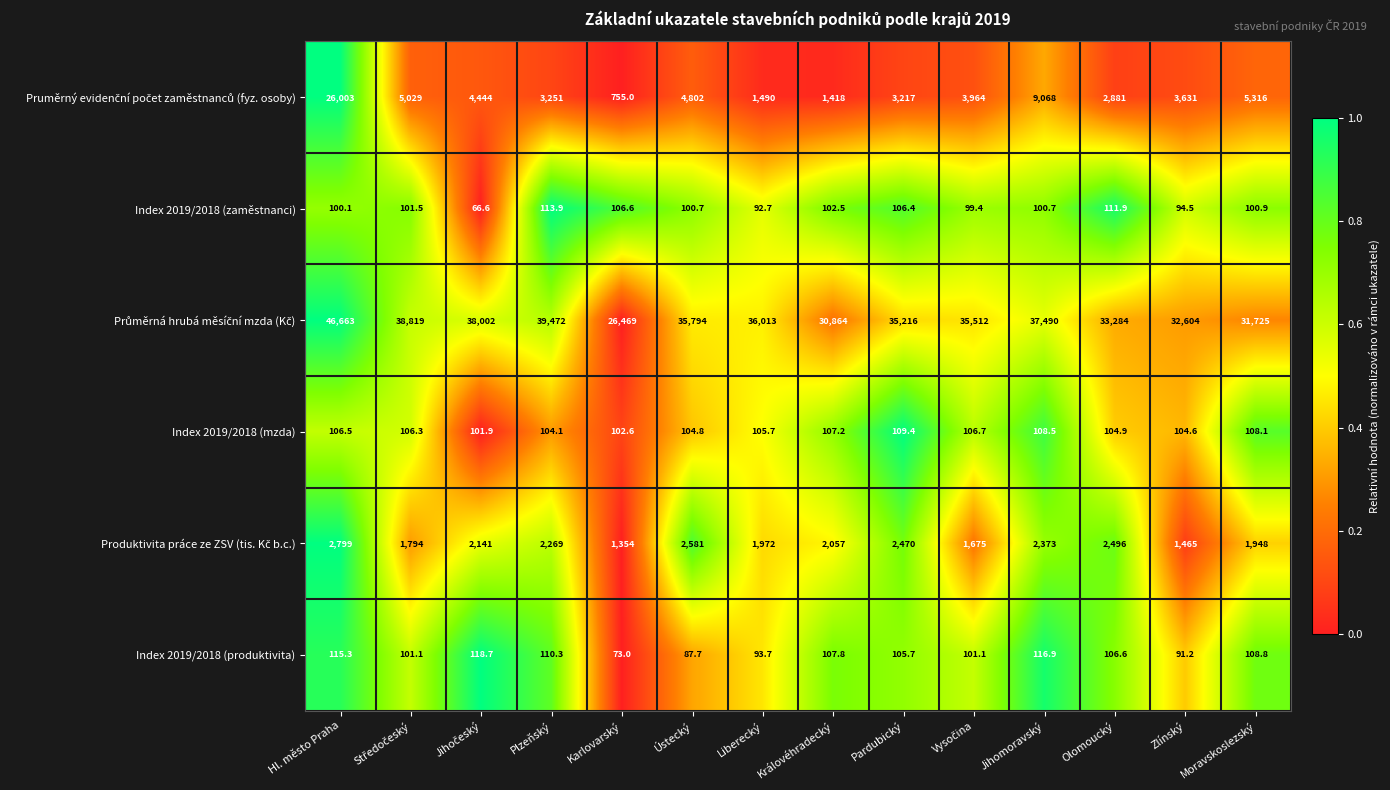

What is the difference between the maximum and minimum values in the Index 2019/2018 (zaměstnanci) series?

47.3